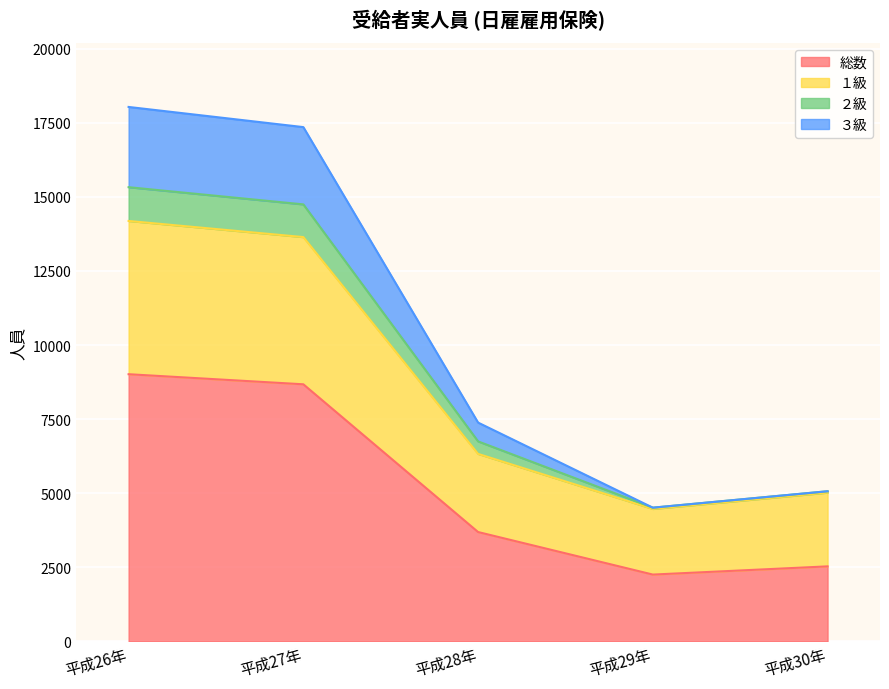

True or false: ３級 and １級 intersect in this chart.

False